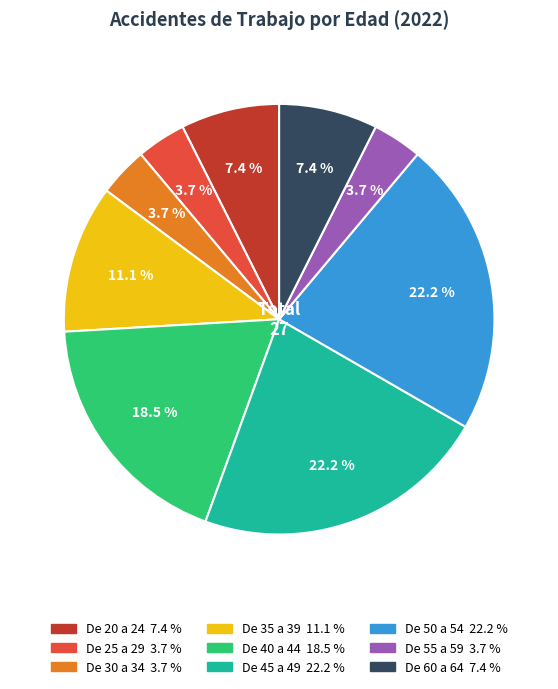

Does De 60 a 64 represent more than half of the total?

No